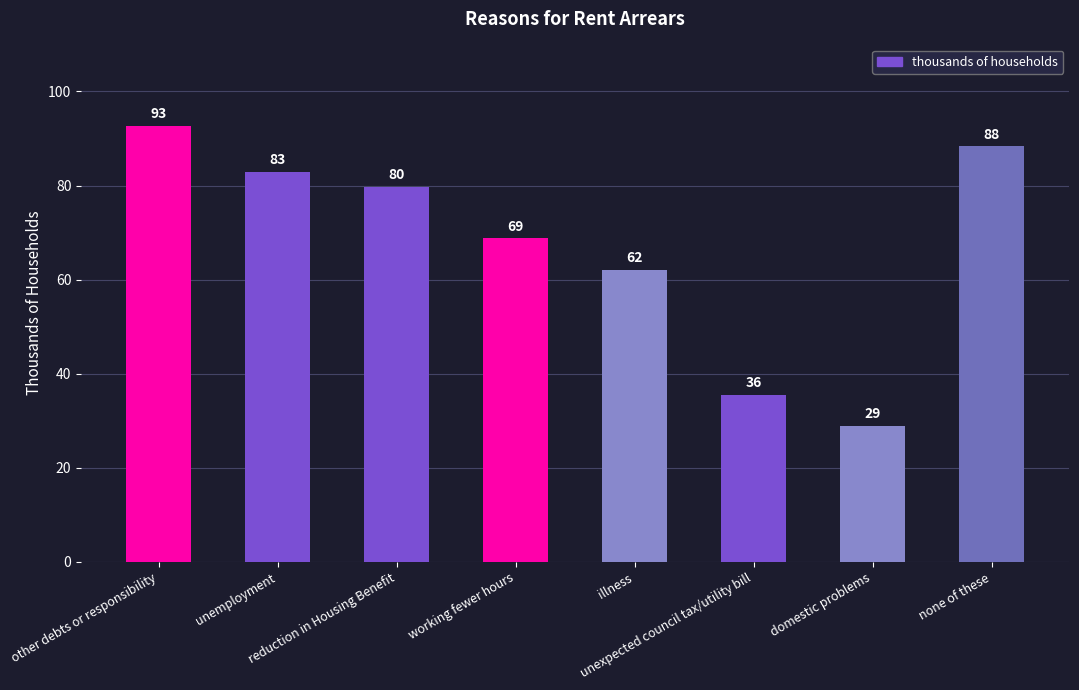

Does the chart contain stacked bars?

No